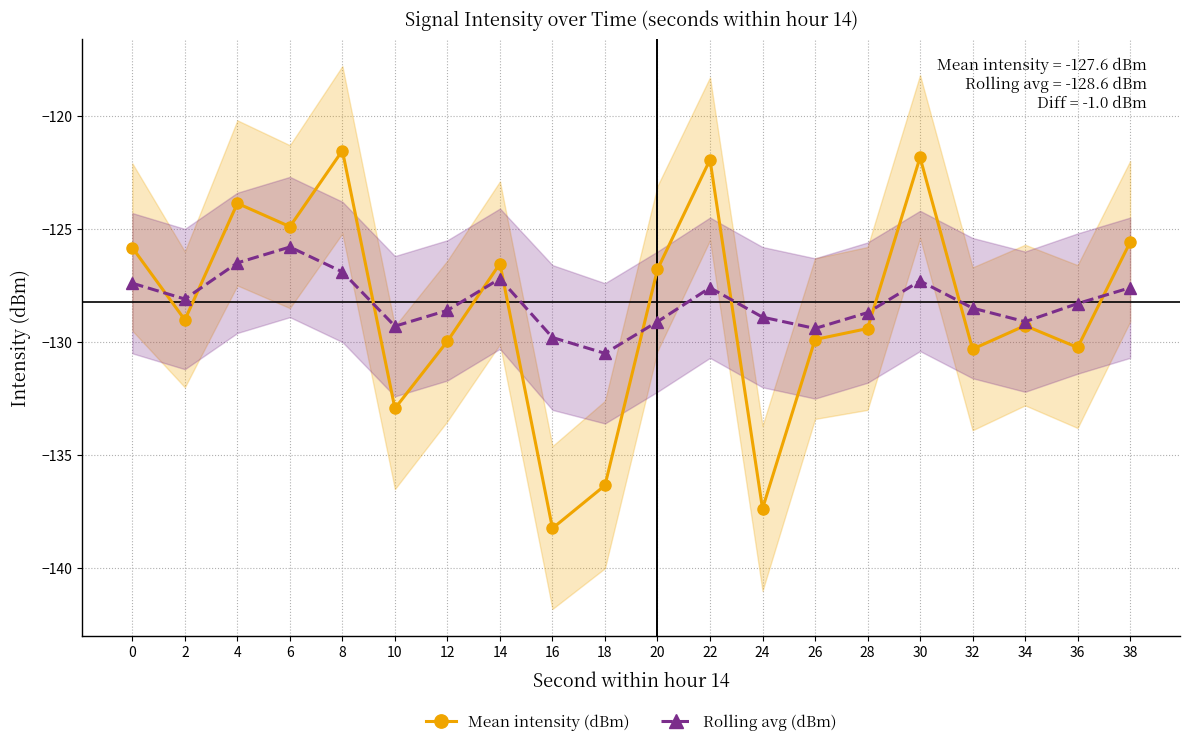

What is the value of the Rolling avg (dBm) point at the 9th from the left?

-129.8